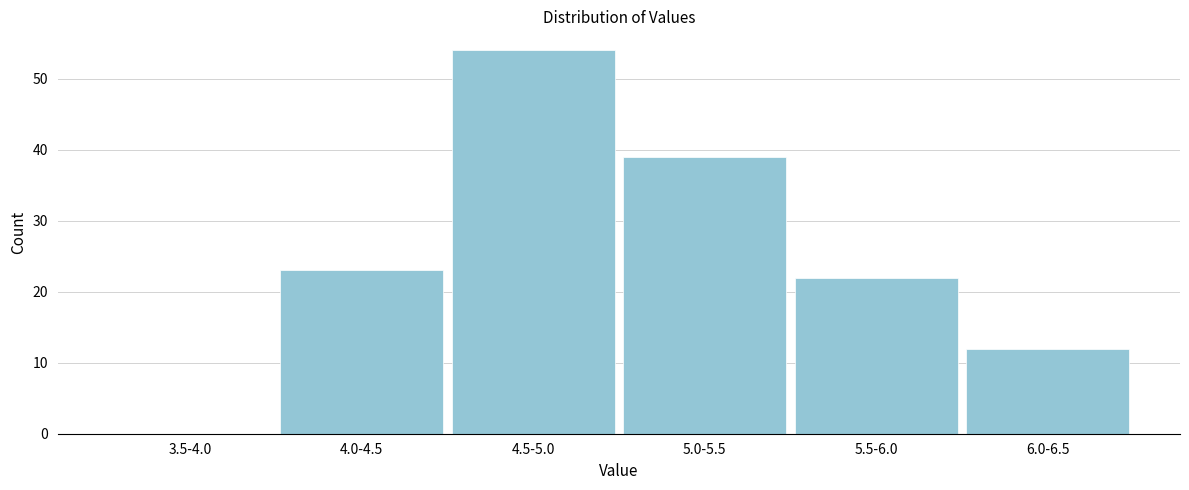

Reading left to right, what are all the values shown in this chart?

3.5-4.0=0	4.0-4.5=23	4.5-5.0=54	5.0-5.5=39	5.5-6.0=22	6.0-6.5=12